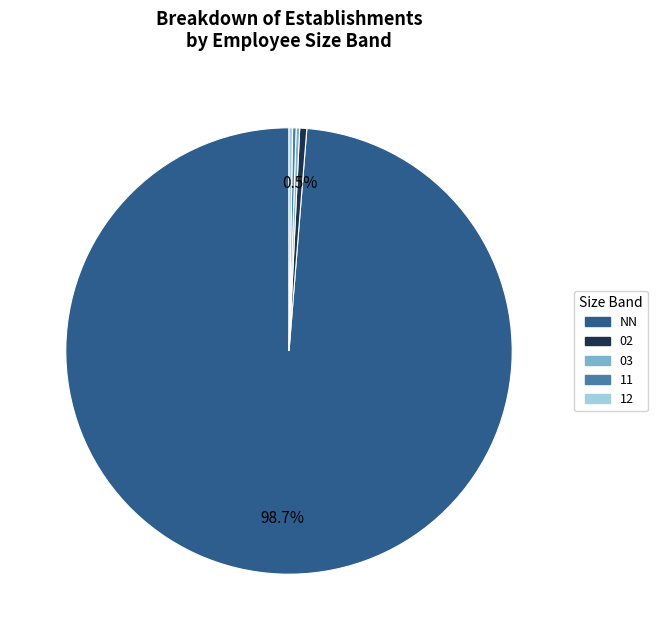

Does any single category account for the majority?

Yes